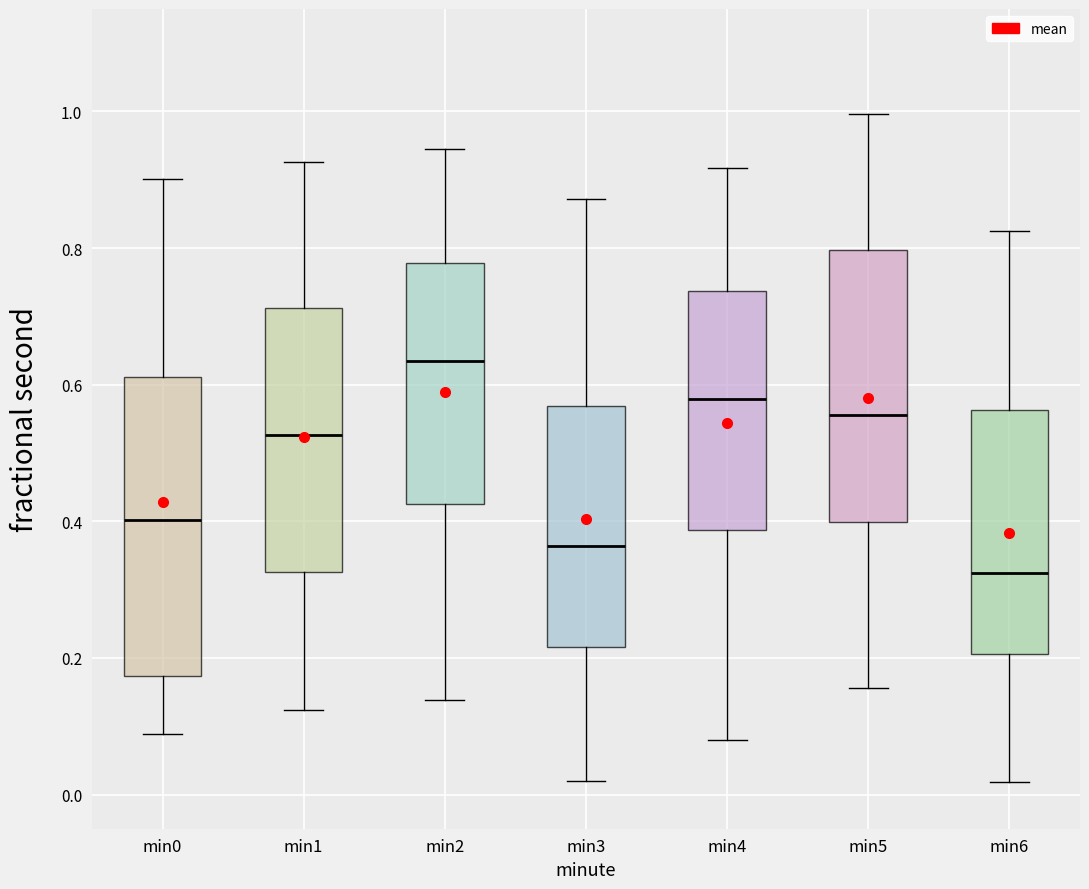

Which box is the tallest, from its lower edge to its upper edge?

min0